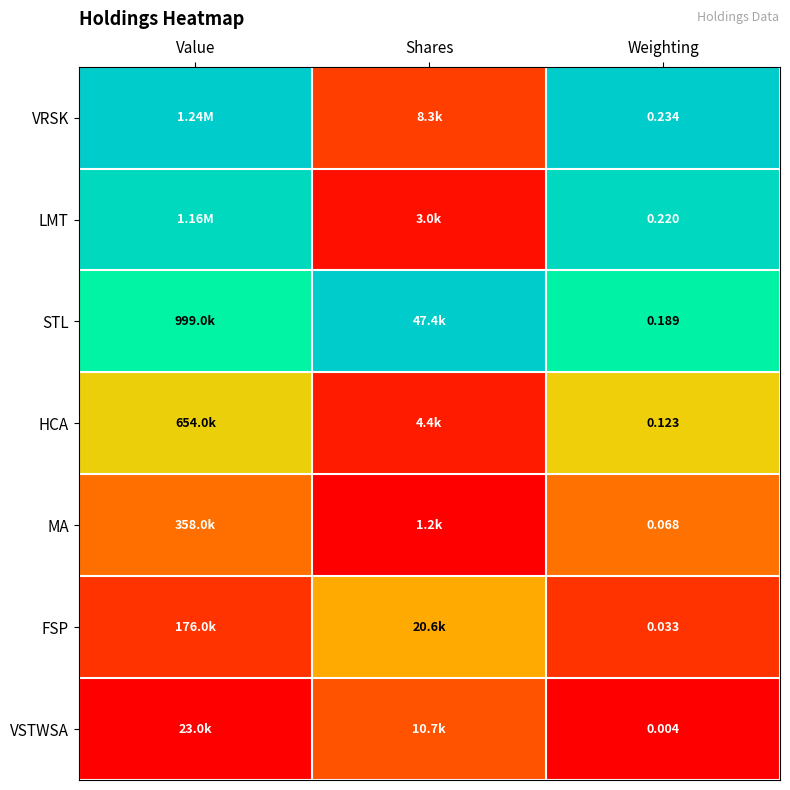

At Weighting, list the series in order from smallest to largest.

VSTWSA, FSP, MA, HCA, STL, LMT, VRSK